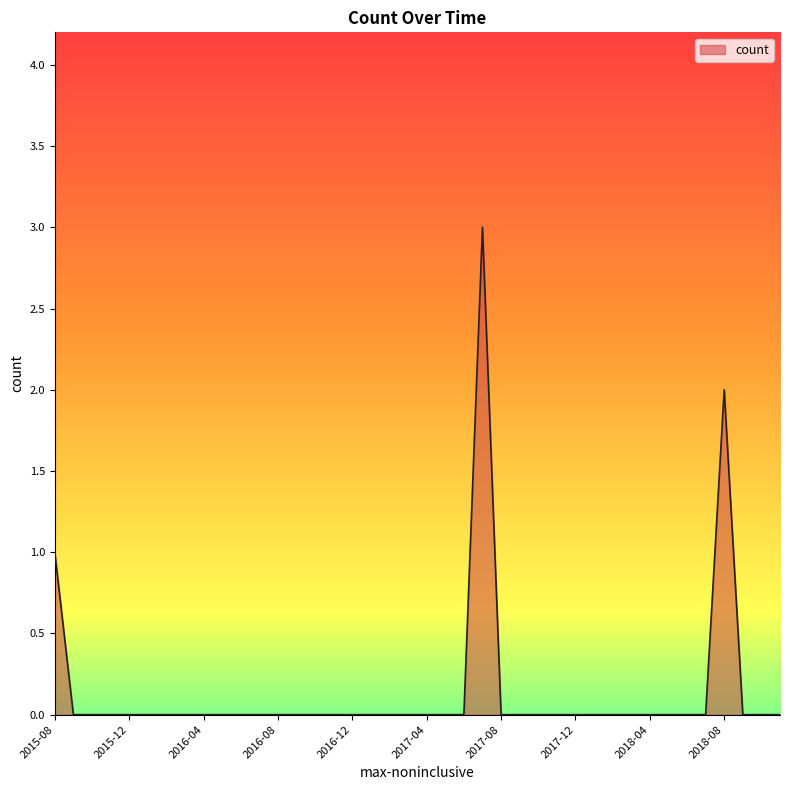

Count the values in the range 0 to 1.

38